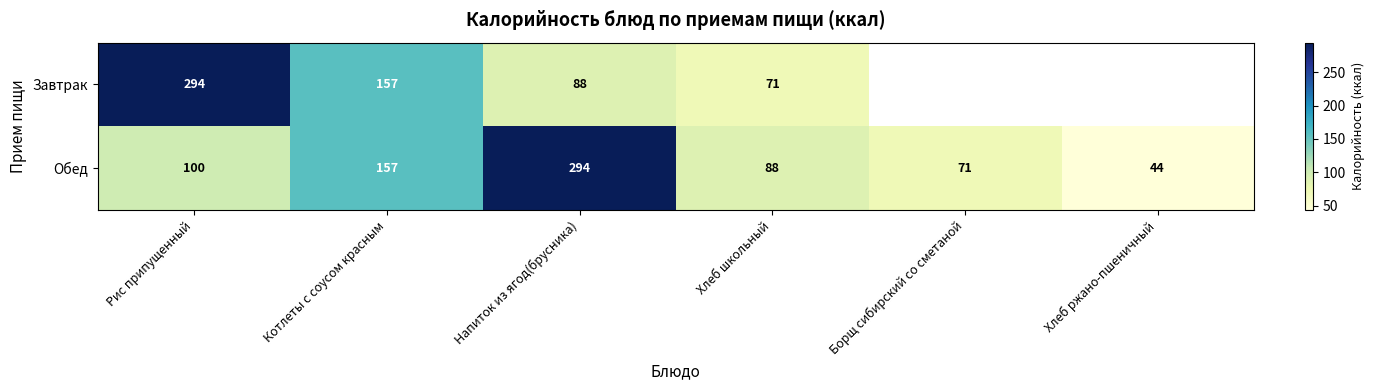

At Напиток из ягод(брусника), list the series in order from smallest to largest.

Завтрак, Обед